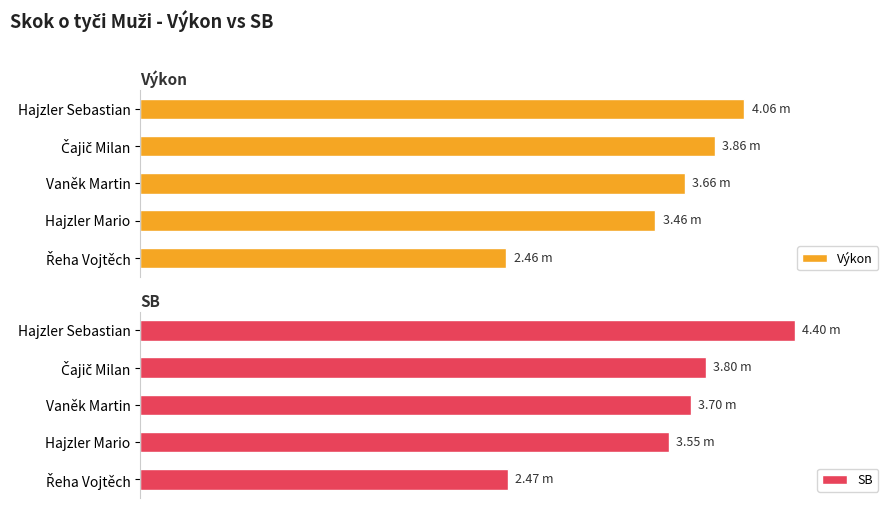

Reading left to right, what are all the values shown in this chart?

Výkon: 4.1	3.9	3.7	3.5	2.5
SB: 4.4	3.8	3.7	3.5	2.5